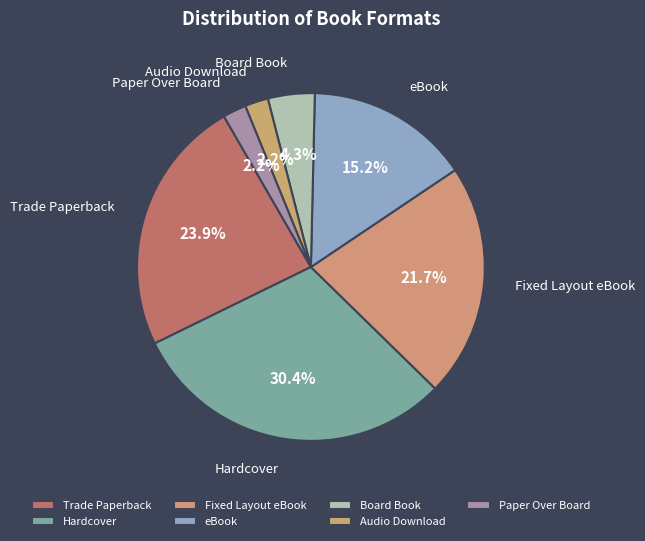

Is it true that Hardcover is 30% of the pie?

True